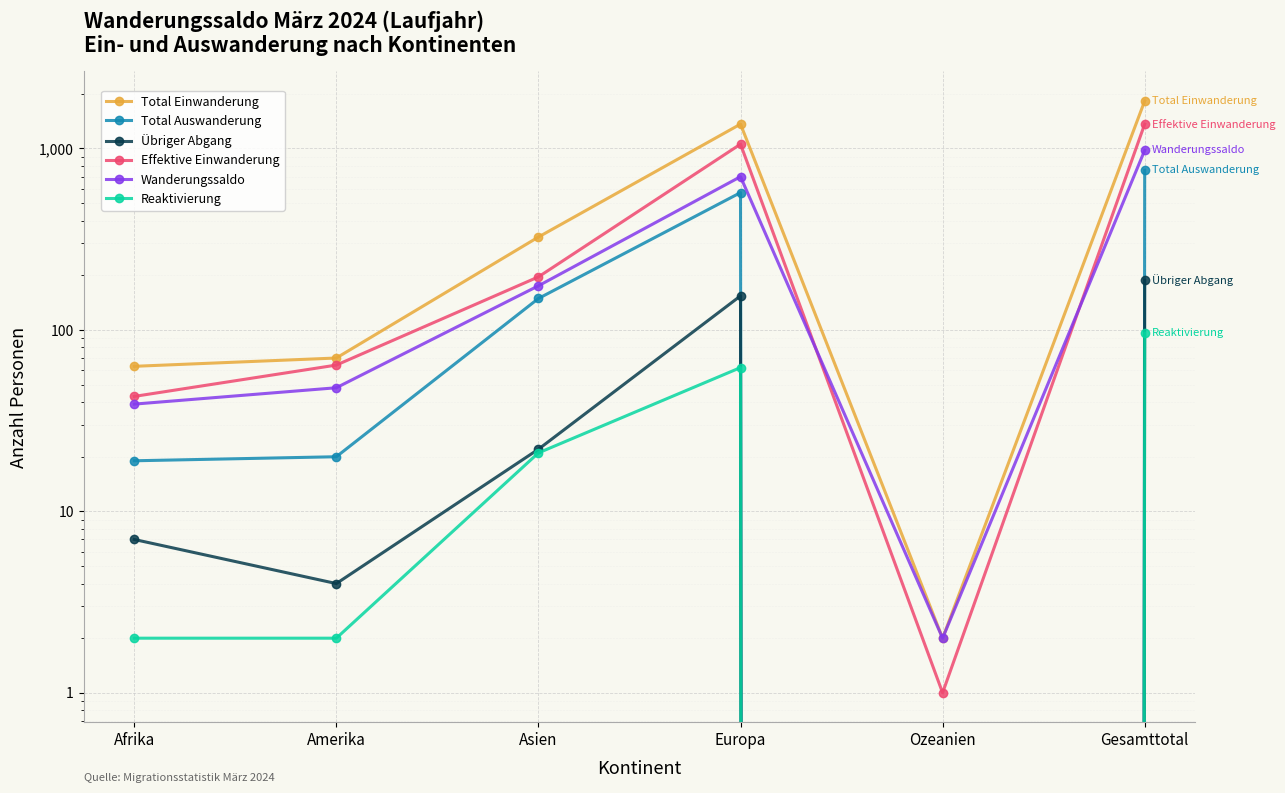

What is the approximate value of Wanderungssaldo at Gesamttotal?

977